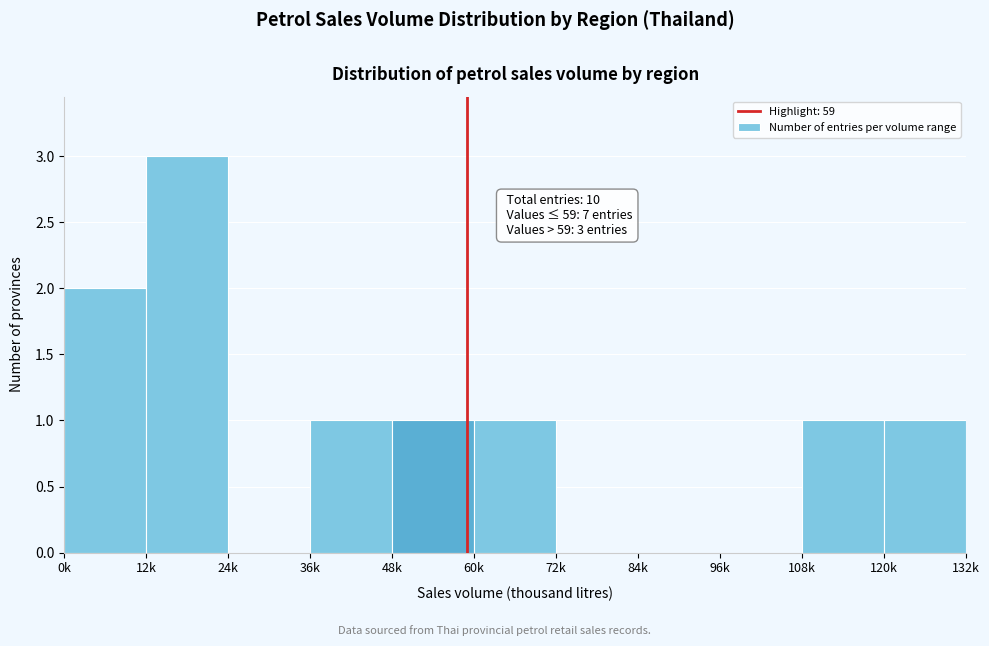

Reading left to right, extract all data points from this chart.

0k=2	12k=3	24k=0	36k=1	48k=1	60k=1	72k=0	84k=0	96k=0	108k=1	120k=1